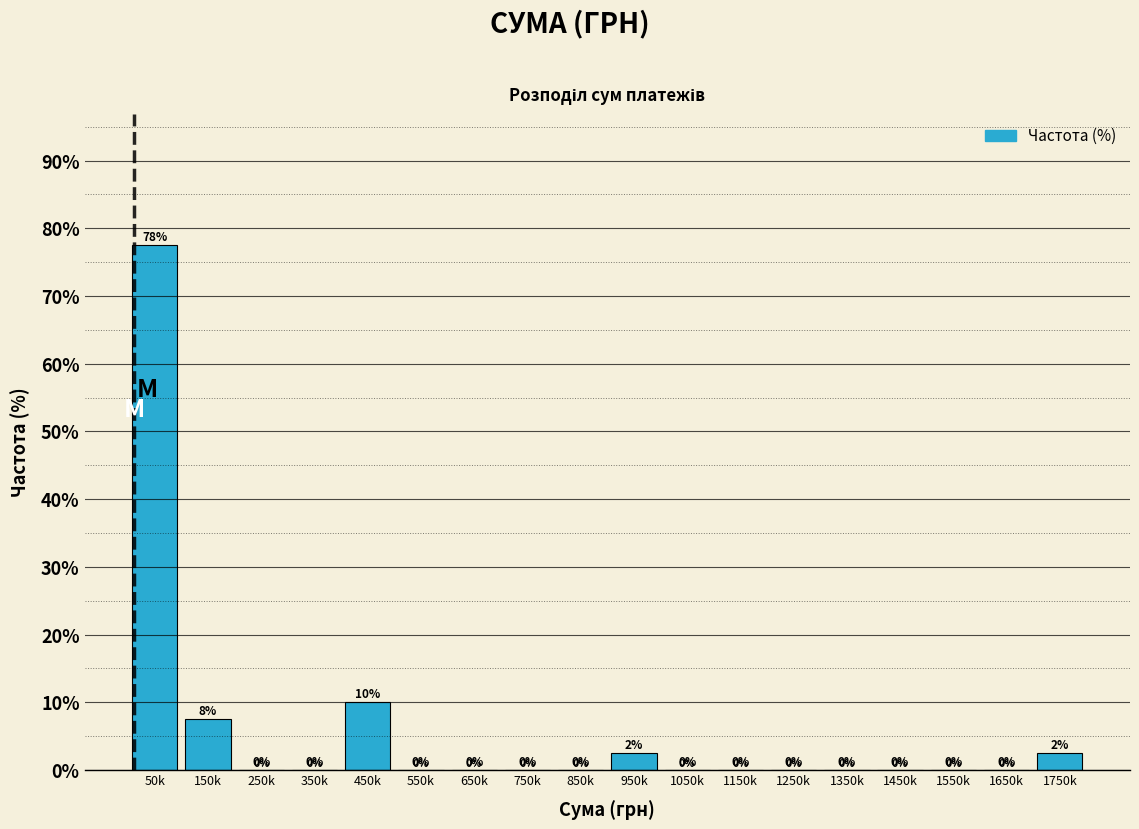

What is the greatest value displayed?

77.5